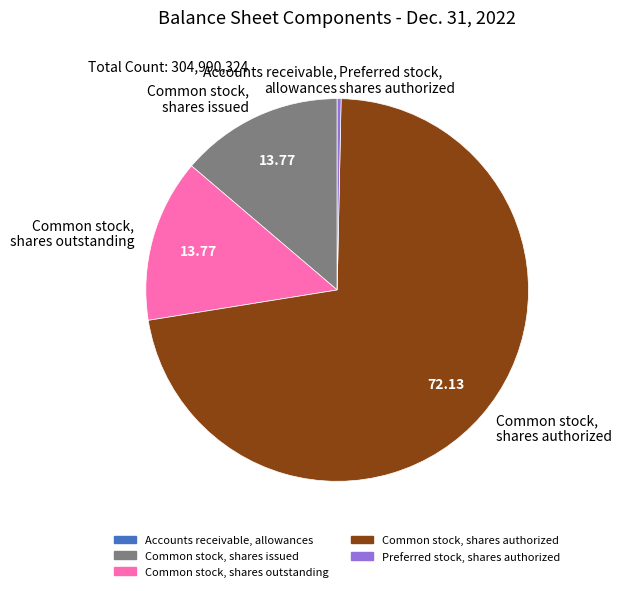

What is the largest slice in the pie chart?

Common stock, shares authorized